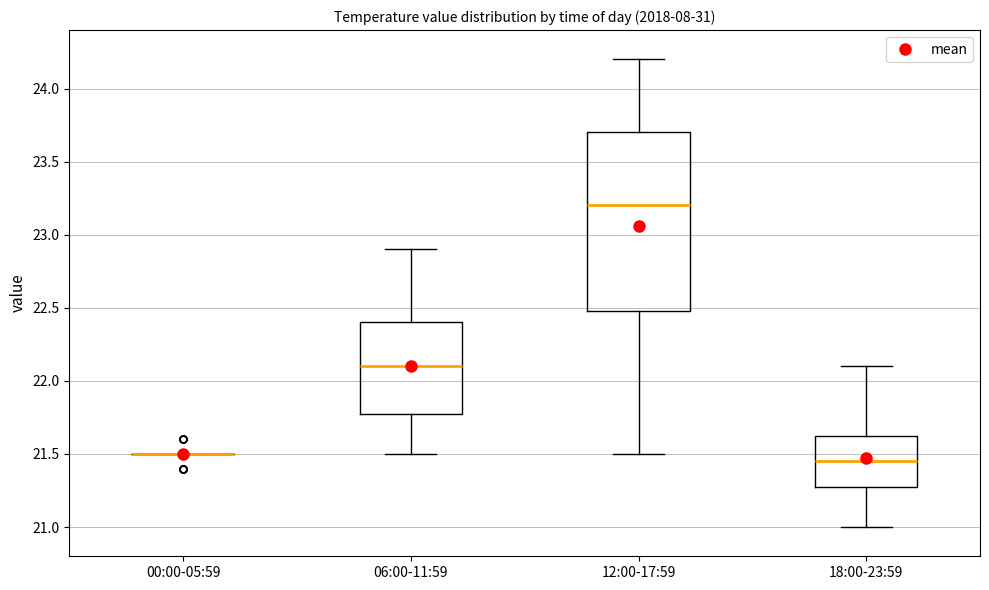

Which box is the tallest, from its lower edge to its upper edge?

12:00-17:59